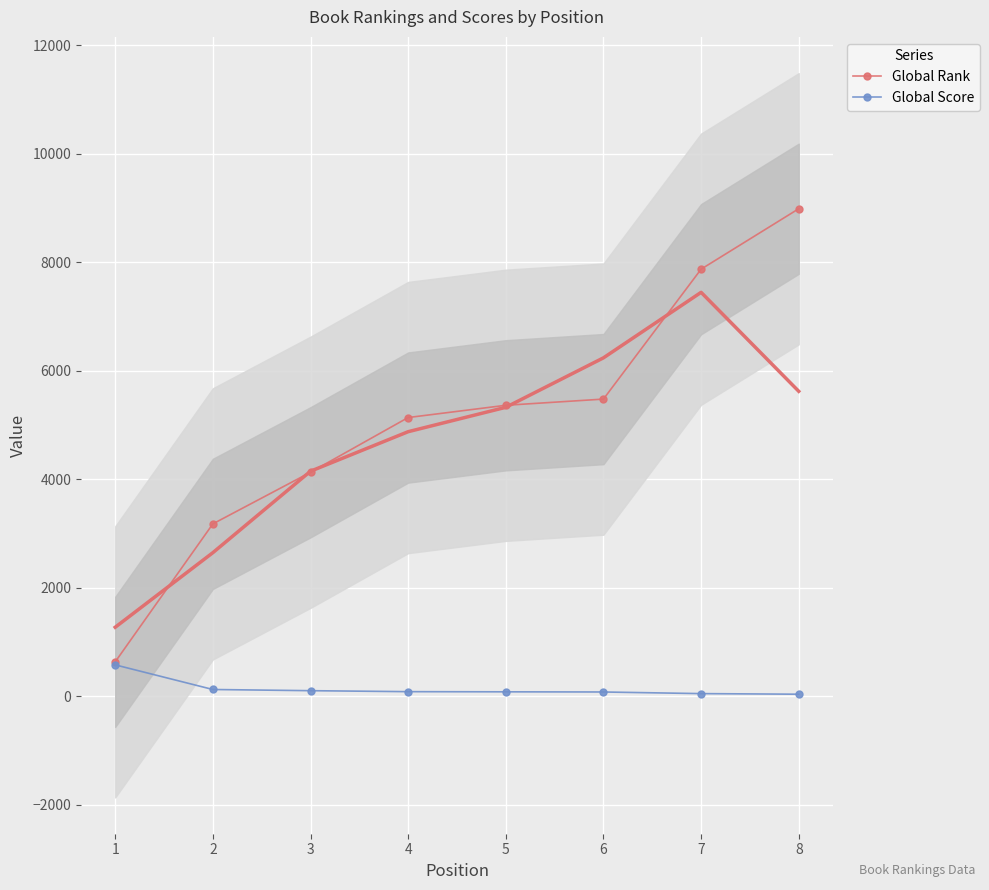

What is the sum of the Global Score values at 7 and 1?

618